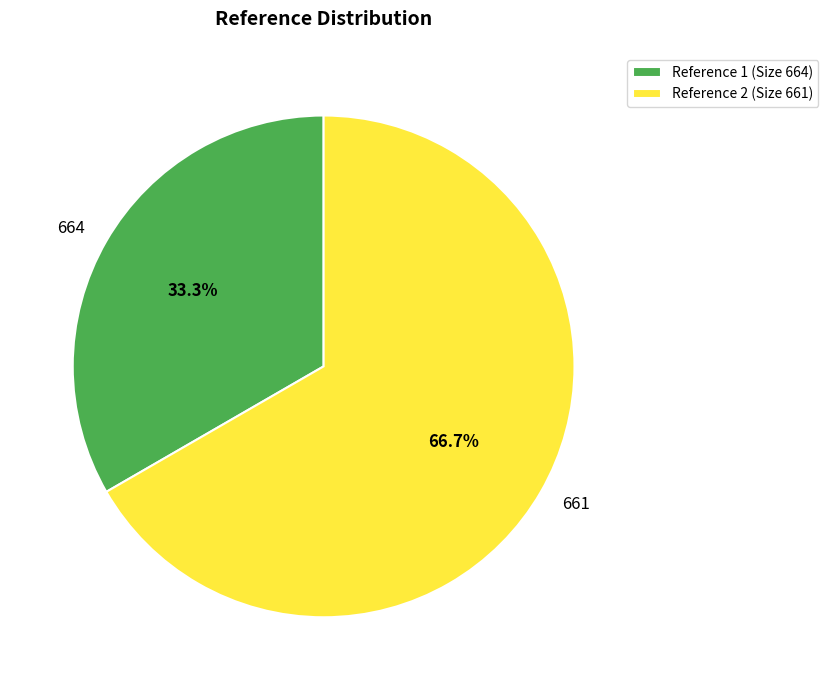

What is the ratio of the value at 661 to the value at 664?

2.0